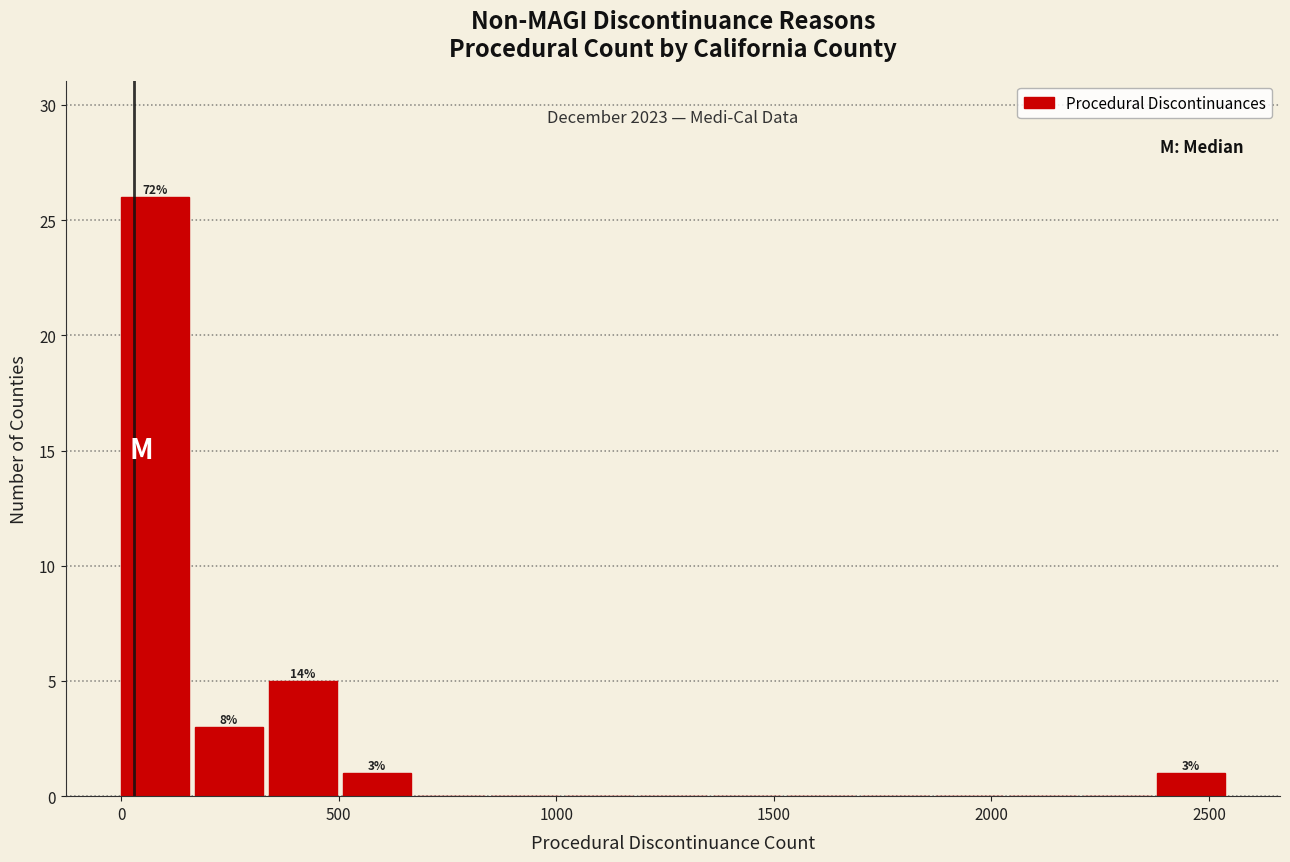

Around what value on the x-axis is the tallest bar? Give the approximate position of its centre, as read against the axis.

100